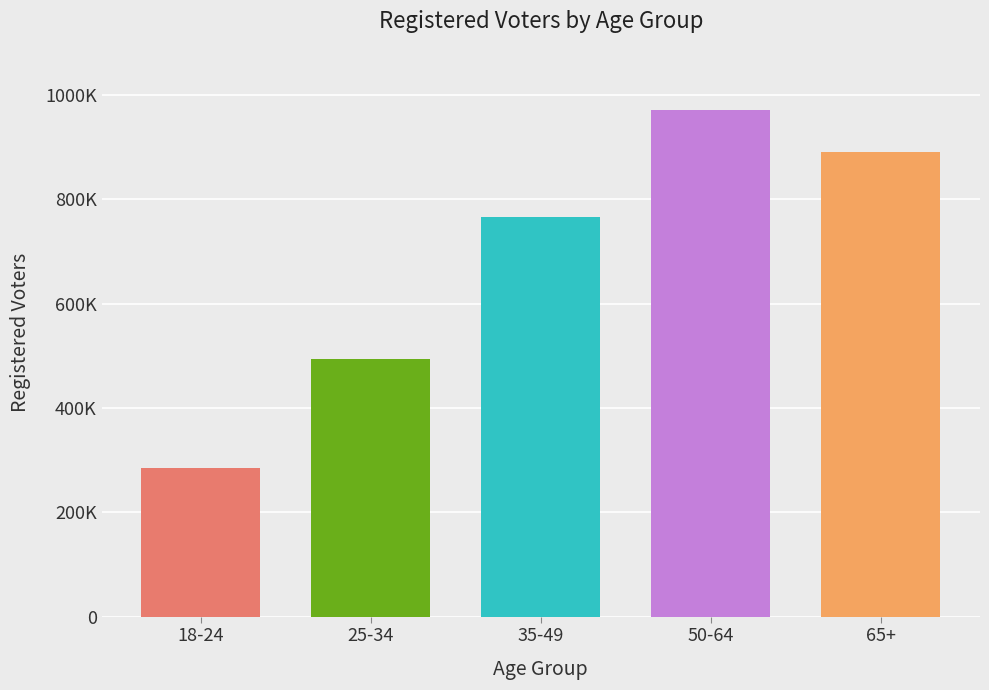

What position from the right is 65+?

1